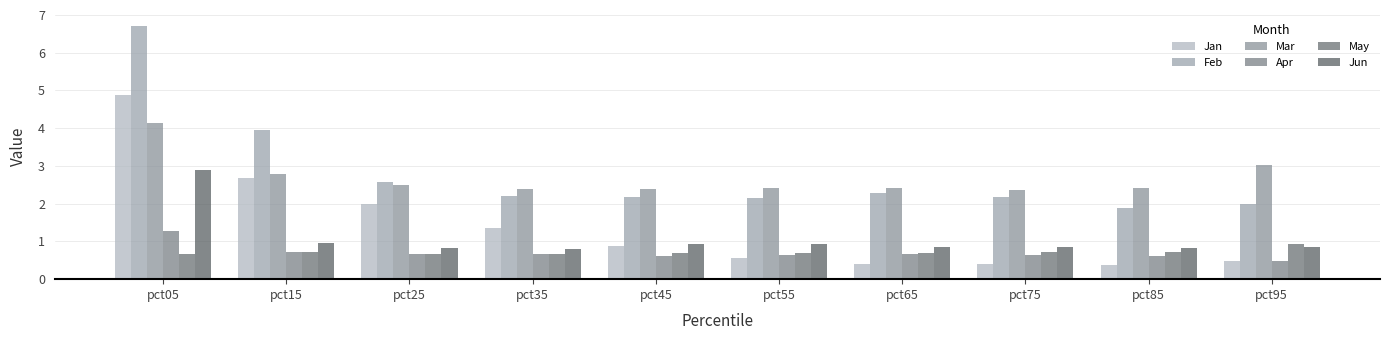

Which series has the largest total across all categories?

Feb